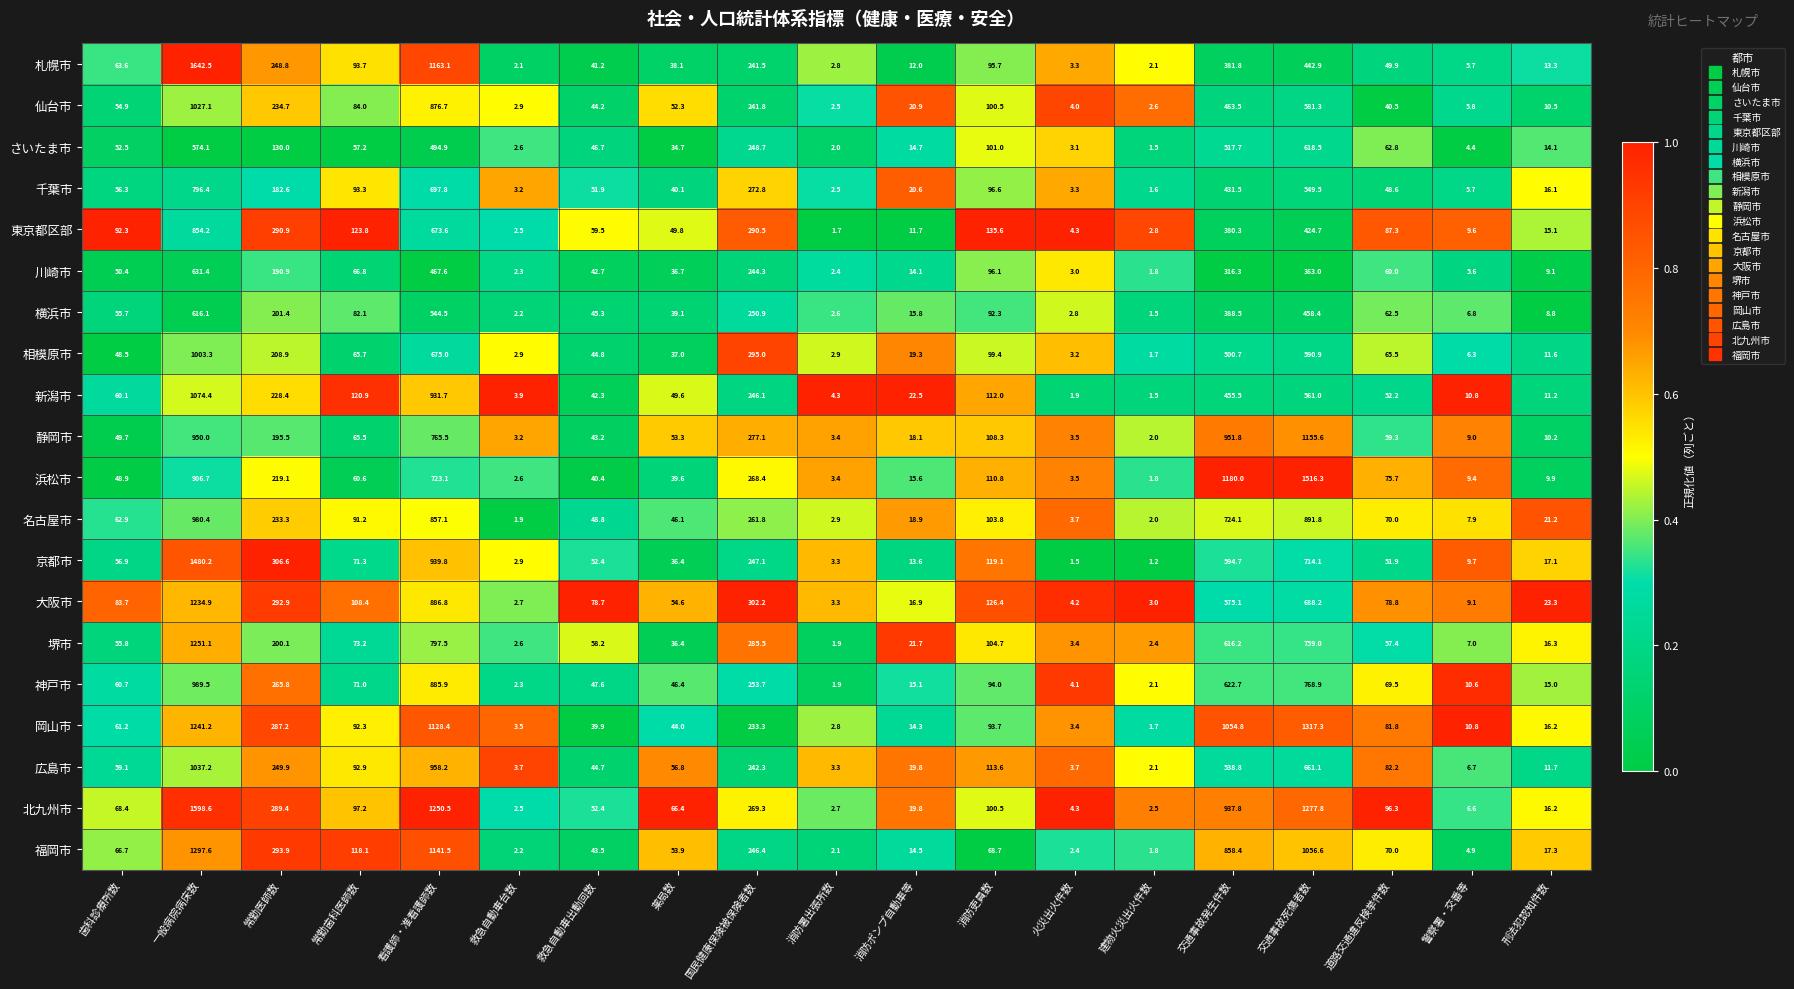

What is the difference between the second highest and second lowest values in the 堺市 series?

795.1